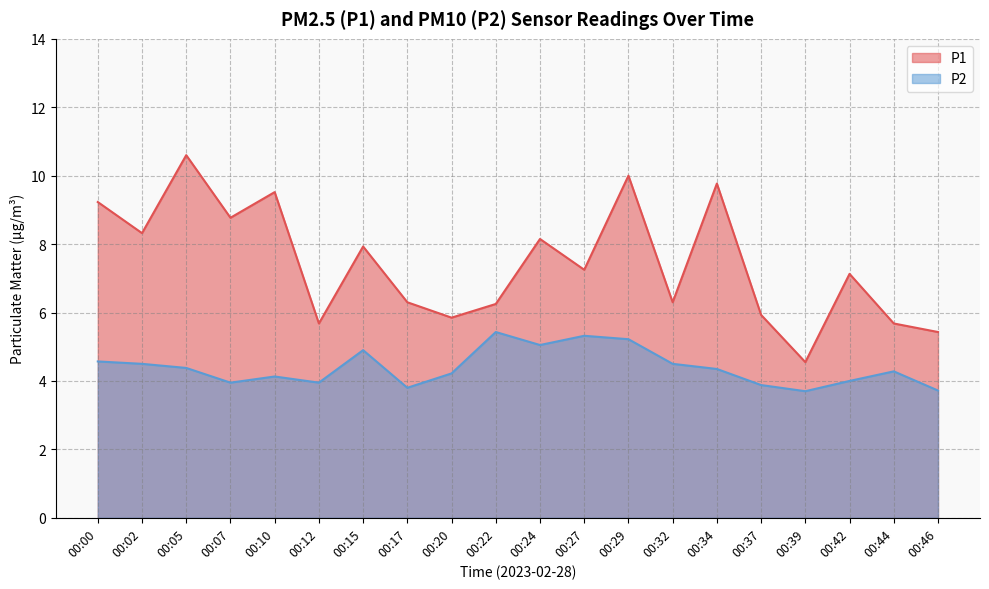

The value of P2 at 00:15 is 7.8. True or false?

False